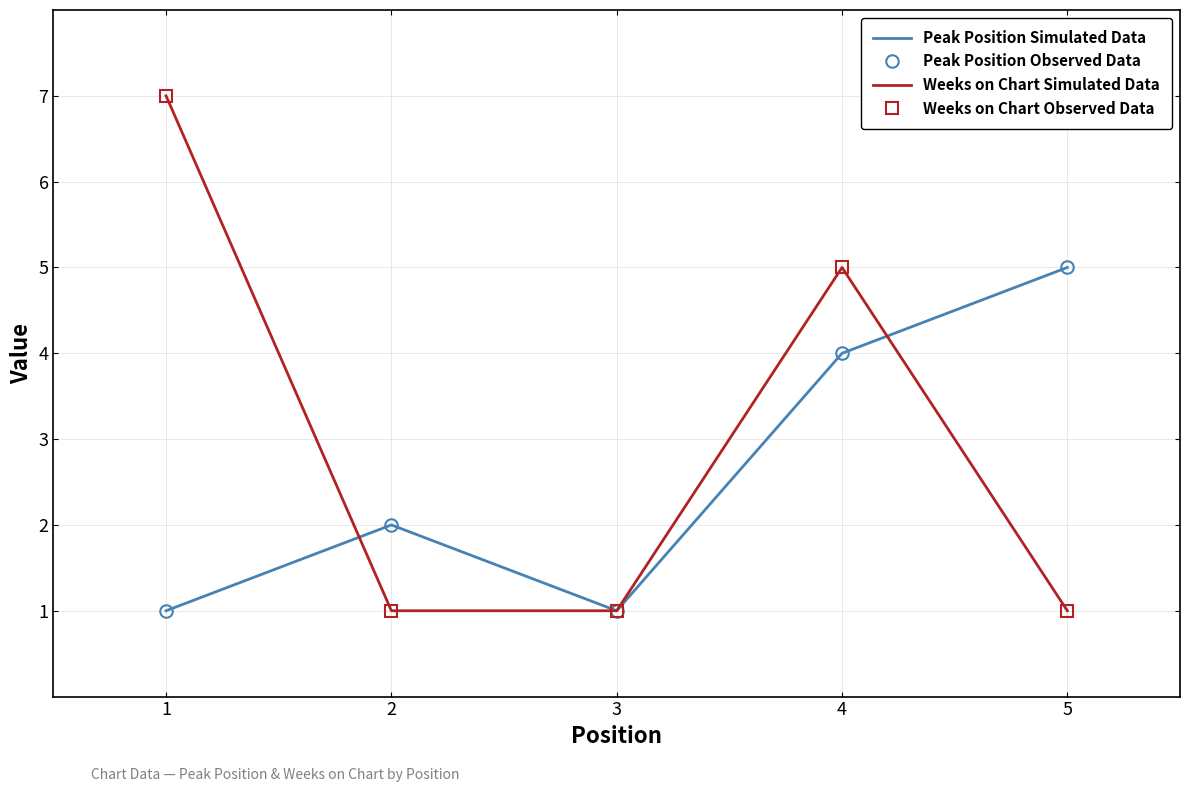

At which category does Weeks on Chart Simulated Data reach its first local peak?

4